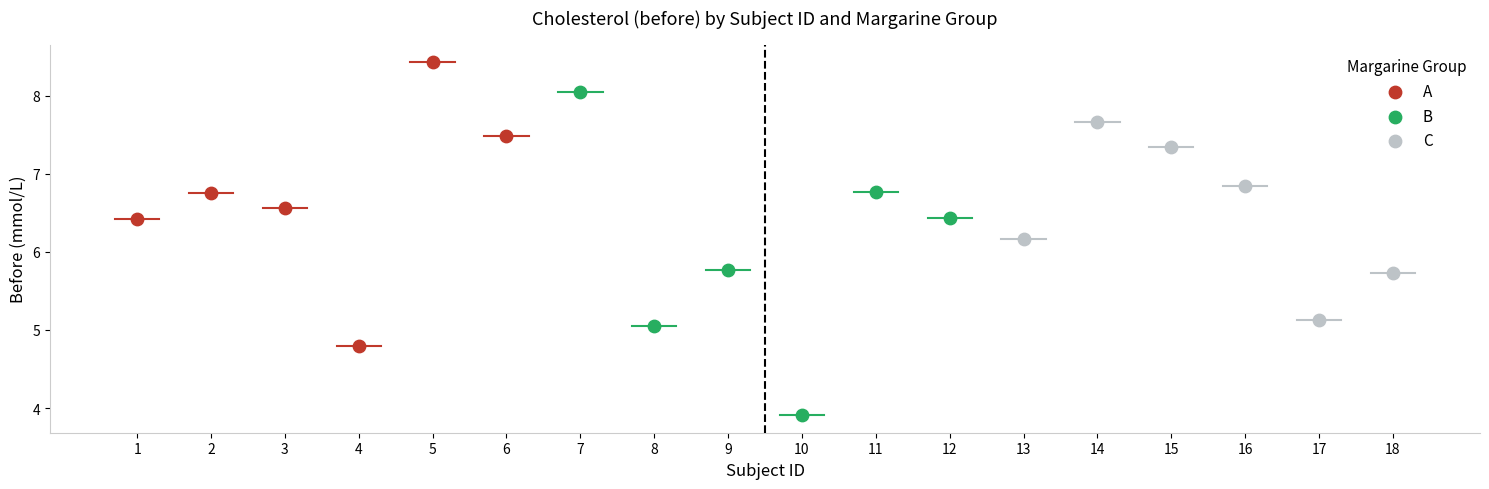

Which series reaches the minimum Y coordinate?

B